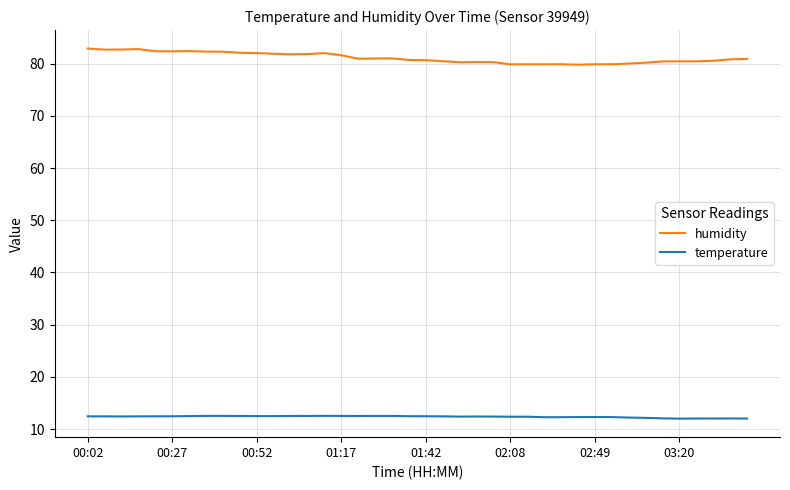

True or false: humidity and temperature cross at least once.

False